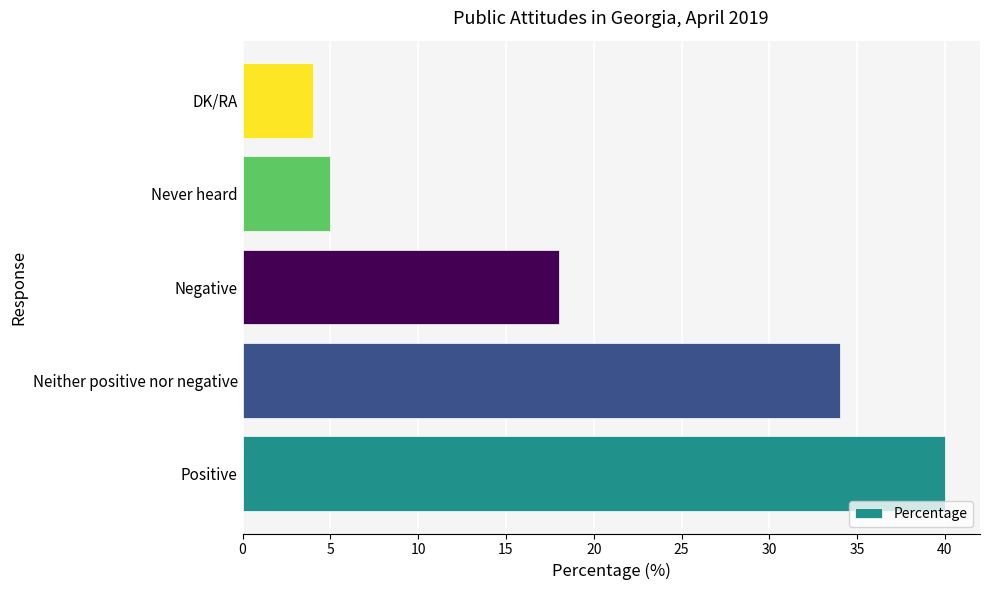

Reading bottom to top, transcribe all the data shown in this chart.

40	34	18	5	4